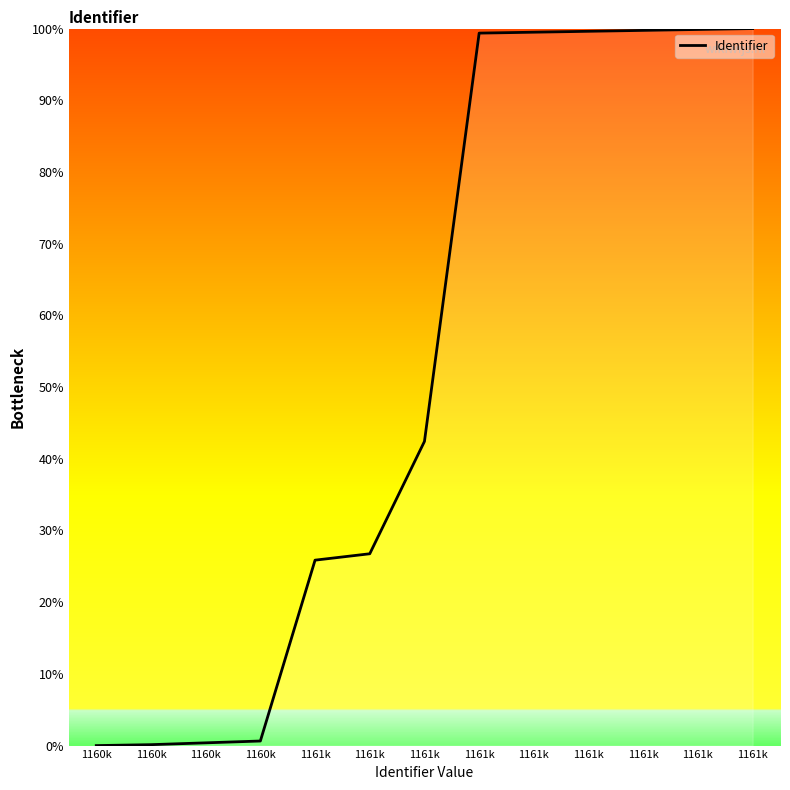

How many lines are shown in the chart?

1